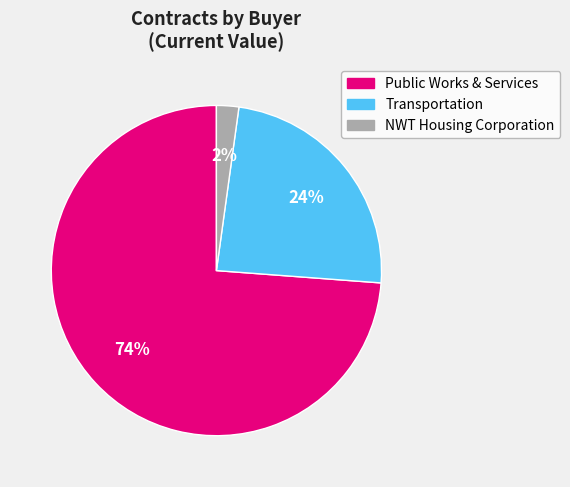

How many segments does this pie chart have?

3